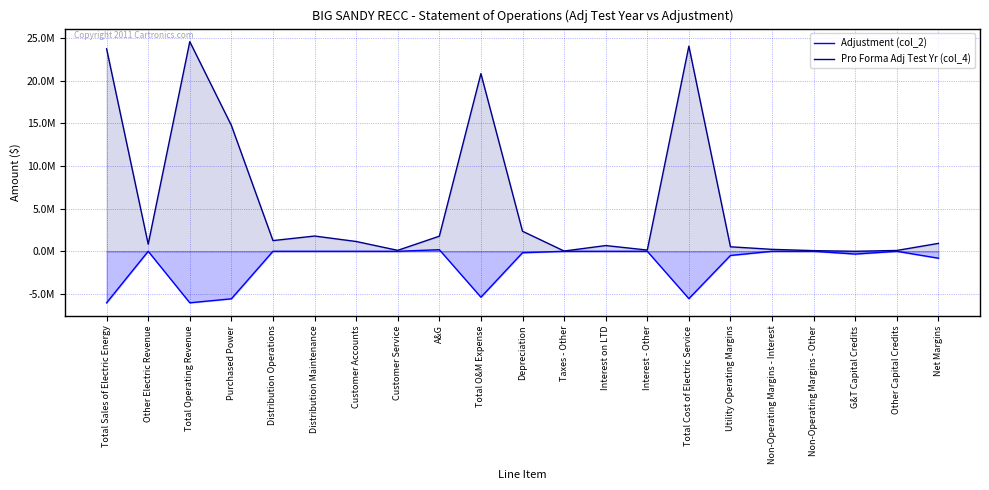

How many interior local valleys does the Adjustment (col_2) series have?

4